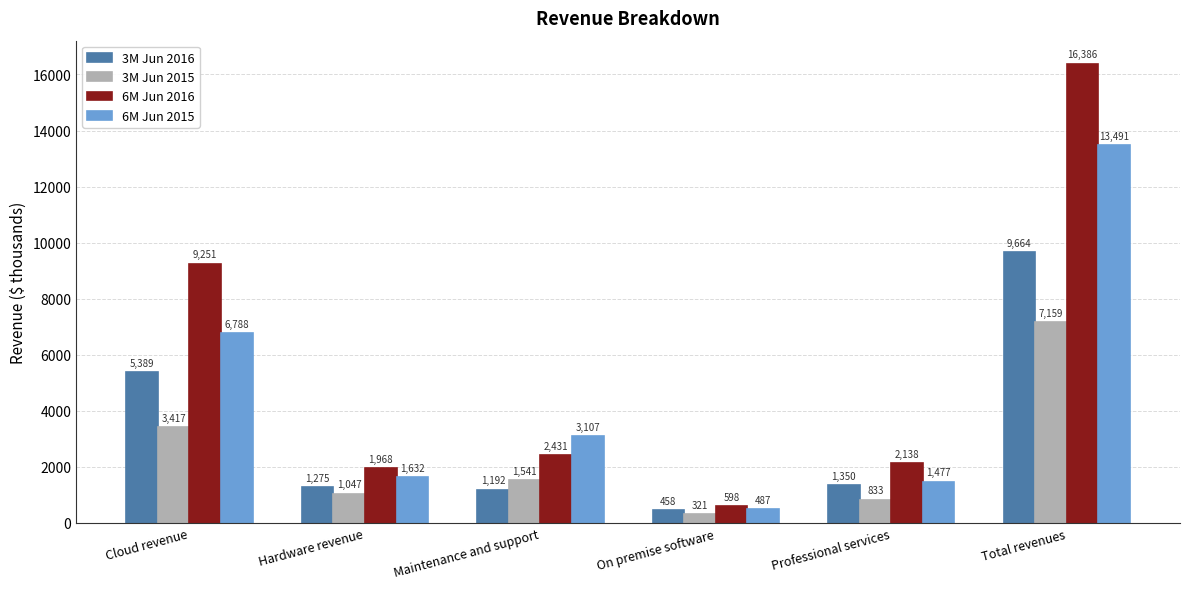

What are all the series names shown in the legend?

3M Jun 2016, 3M Jun 2015, 6M Jun 2016, 6M Jun 2015